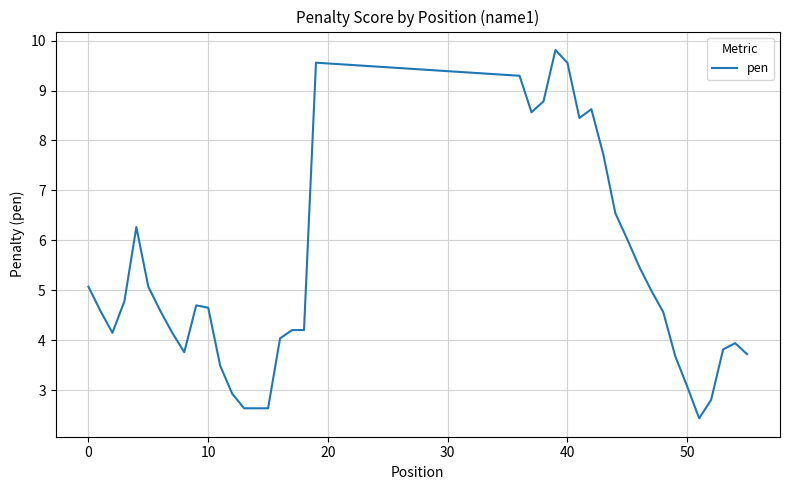

What is the smallest value displayed?

2.4